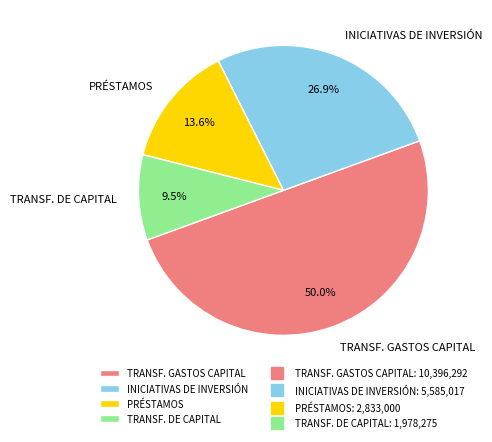

How many segments does this pie chart have?

4